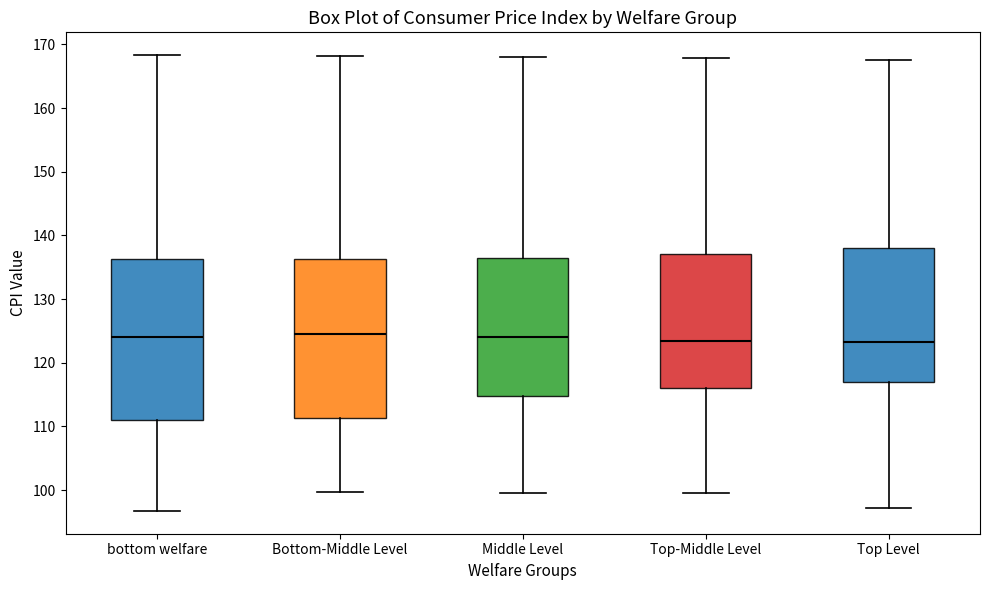

Reading left to right, transcribe this box plot: for each box, give where its median line is, the range the box spans, and where its two whiskers end, as read against the y-axis. The values are not printed on the chart, so give them approximately, as read against the axis.

bottom welfare: median 124, box 111 to 136, whiskers 97 to 168
Bottom-Middle Level: median 124, box 111 to 136, whiskers 100 to 168
Middle Level: median 124, box 115 to 137, whiskers 100 to 168
Top-Middle Level: median 123, box 116 to 137, whiskers 100 to 168
Top Level: median 123, box 117 to 138, whiskers 97 to 168